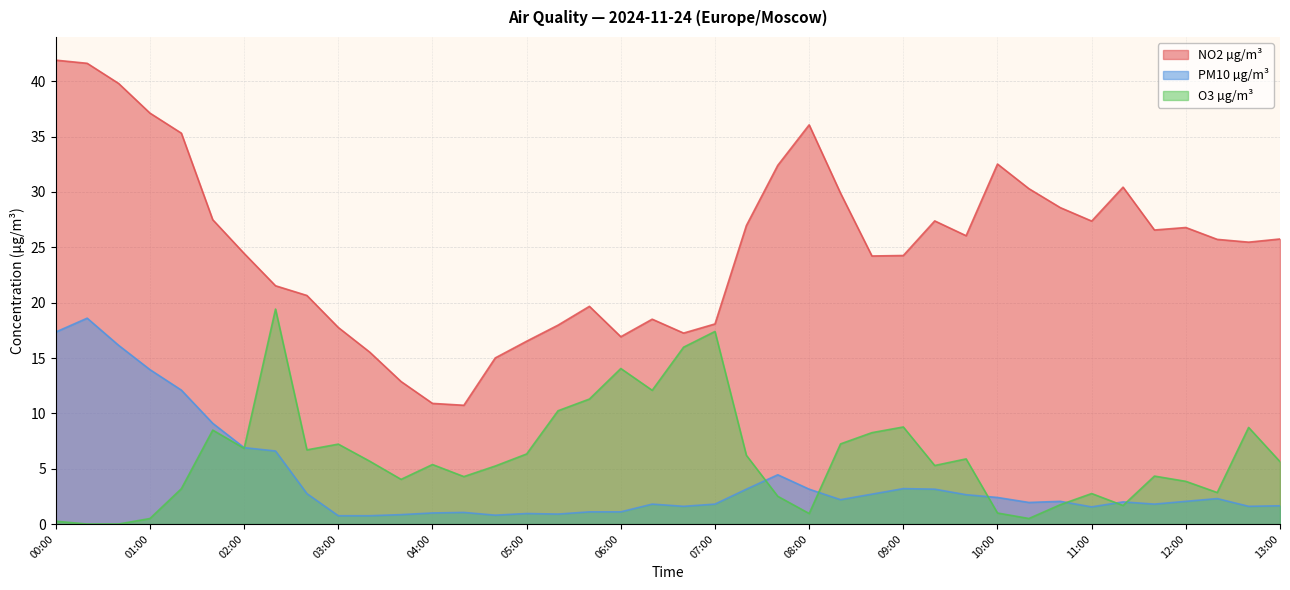

At which category does PM10 µg/m³ reach its first local valley?

04:40